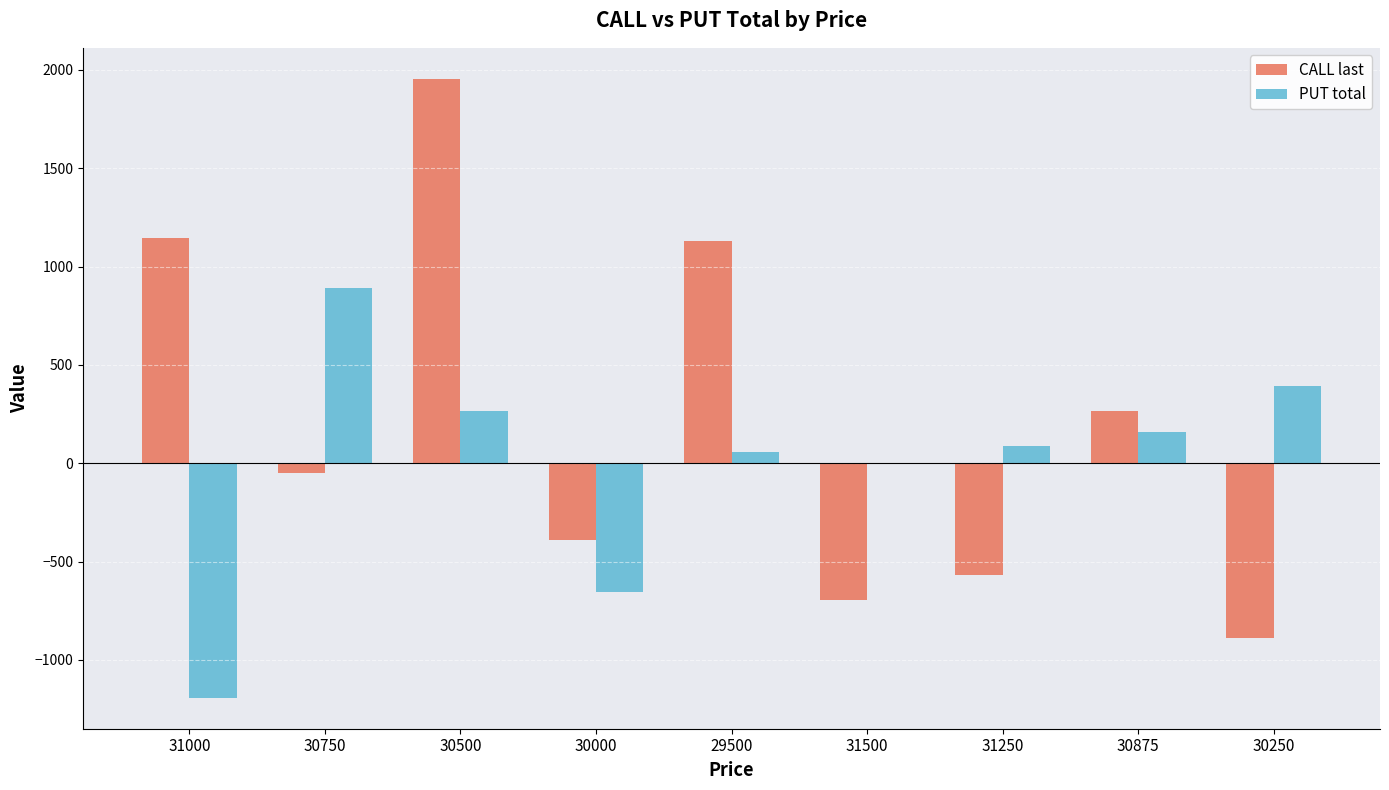

Between 31250 and 30875, which series saw the biggest shift?

CALL last